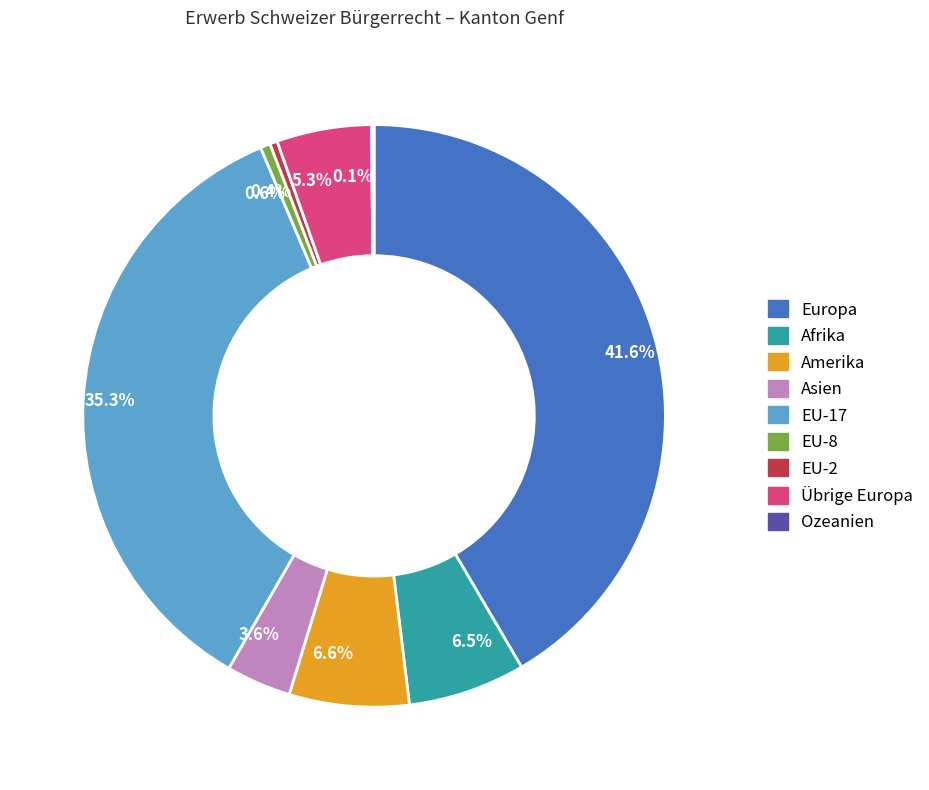

Is EU-2 the majority of the pie?

No